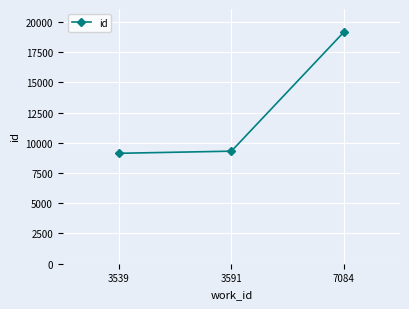

At which category does the chart reach its peak across all series?

7084